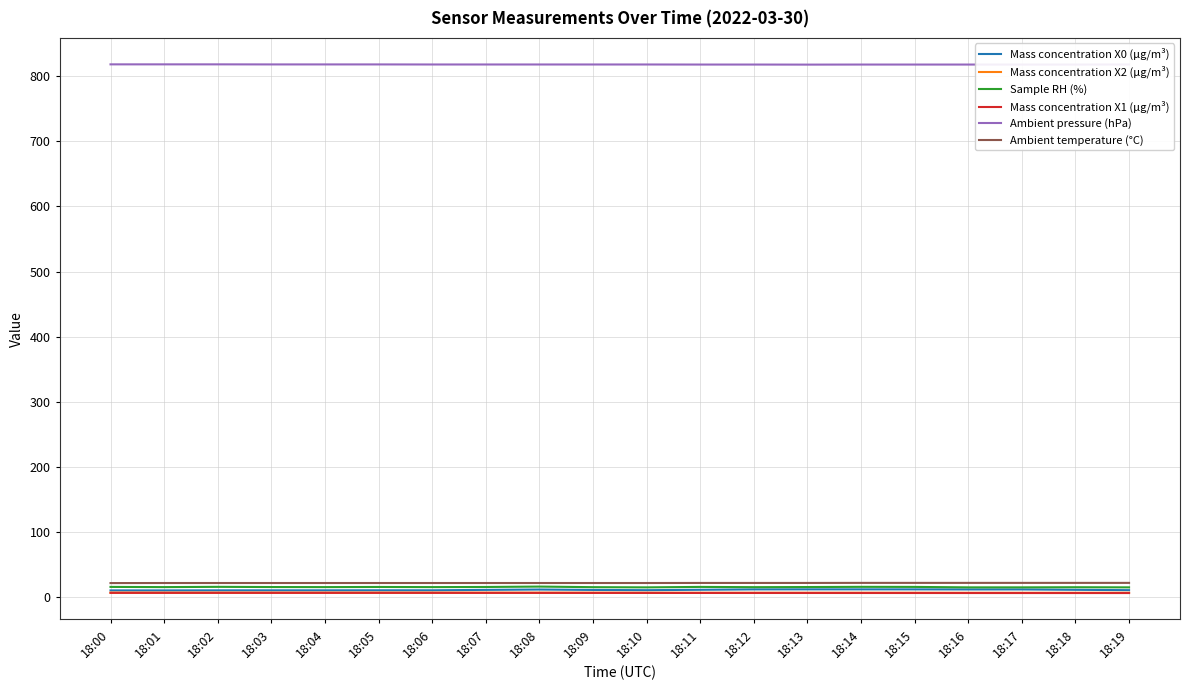

What is the maximum value for Ambient temperature (°C)?

21.7